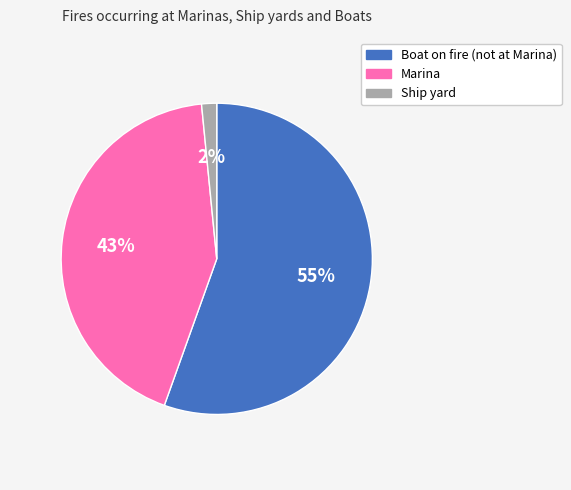

Which category has the smallest portion of the pie?

Ship yard